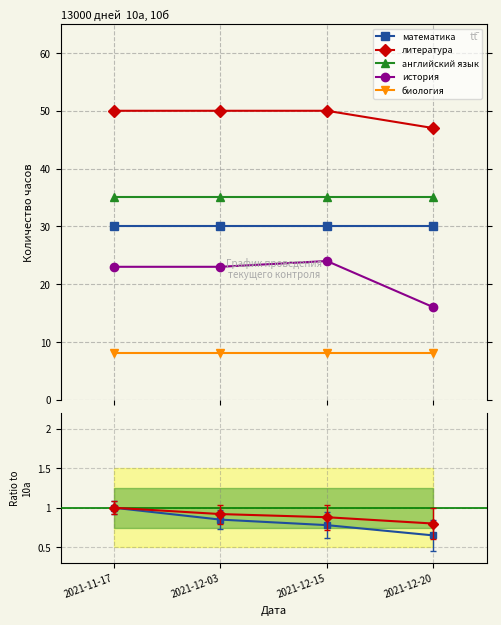

True or false: английский язык and литература cross at least once.

False